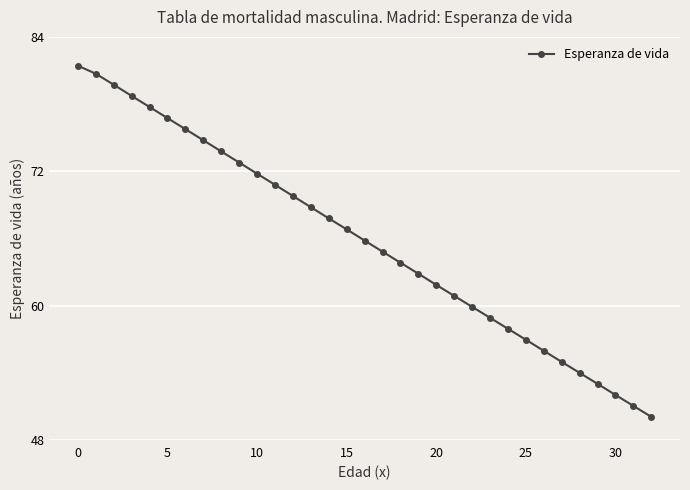

What is the value of the 30th point from the left?

53.0